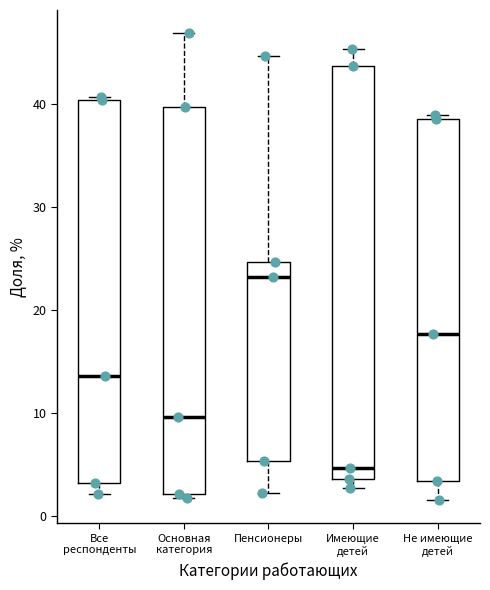

Which box is the tallest, from its lower edge to its upper edge?

Имеющие детей